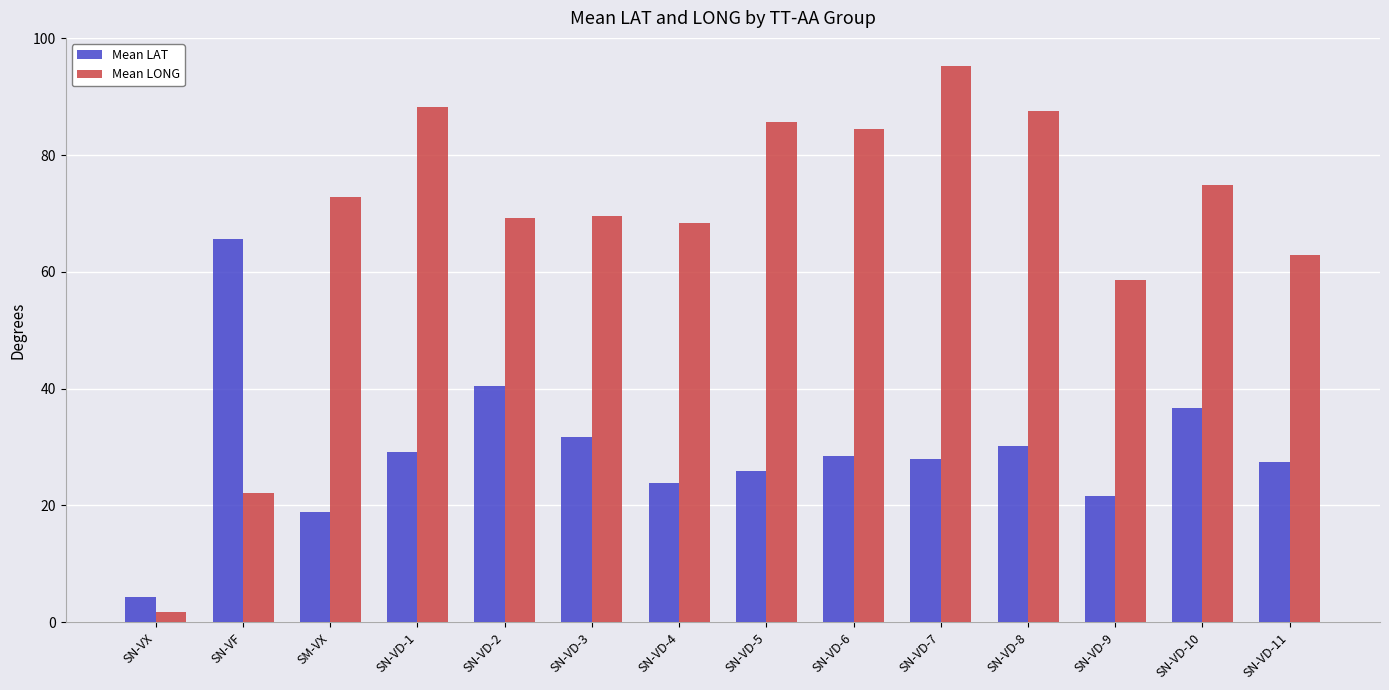

What is the highest value of the Mean LAT series?

65.6